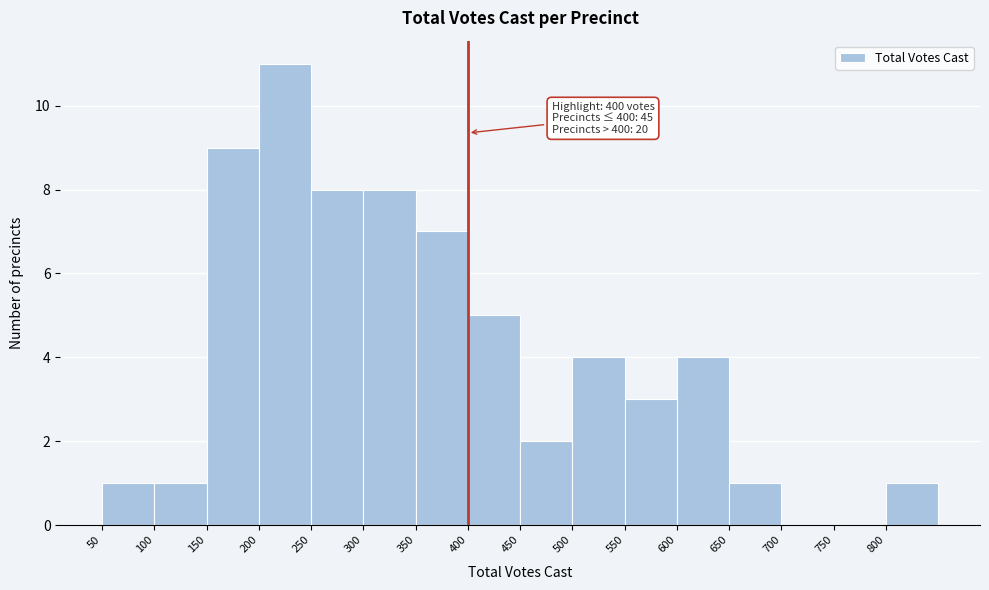

Over which range of the x-axis is the bar tallest?

200 to 250